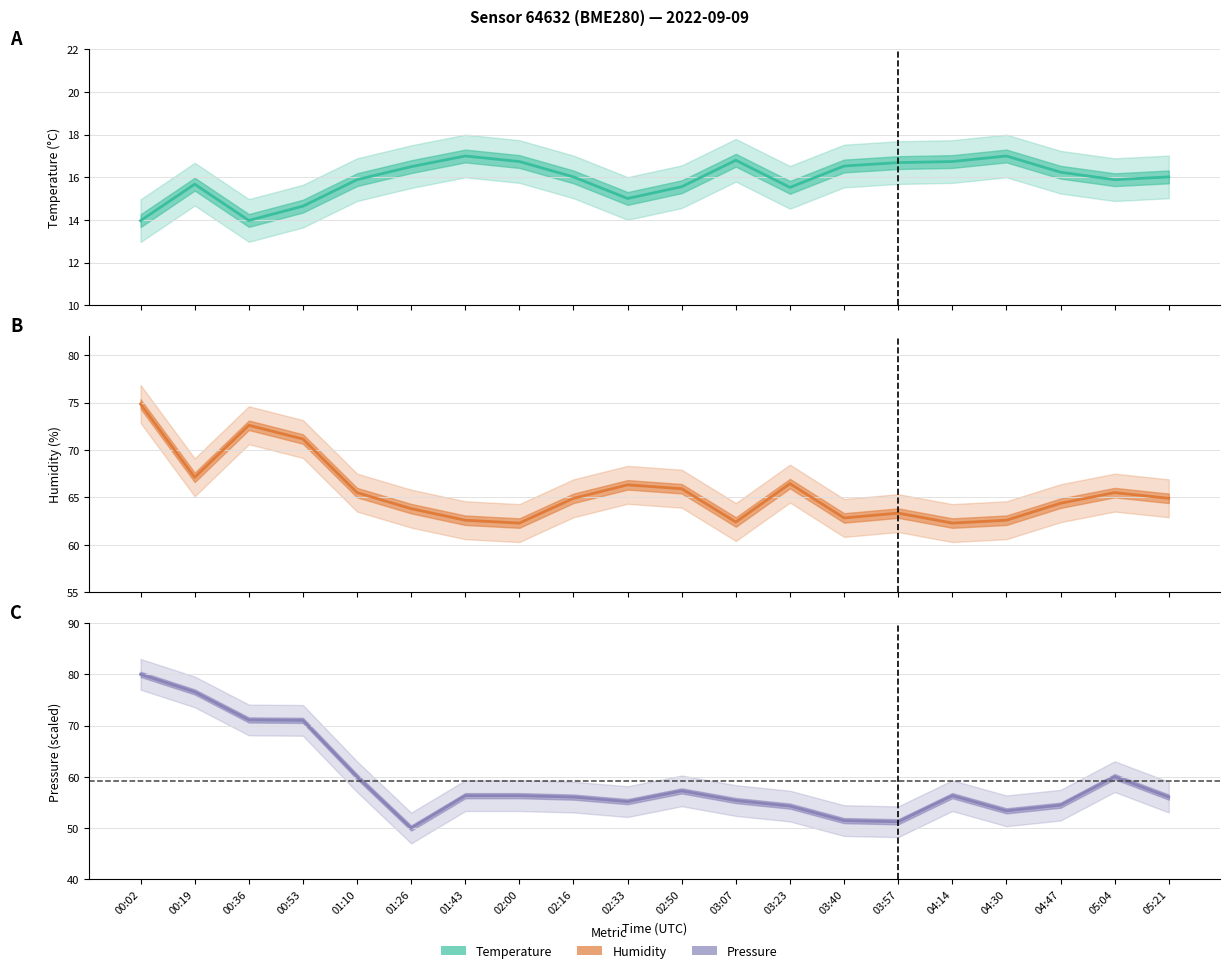

Reading left to right, what are all the values shown in this chart?

temperature: 00:02=14.0	00:19=15.7	00:36=14.0	00:53=14.7	01:10=15.9	01:26=16.5	01:43=17.0	02:00=16.7	02:16=16.0	02:33=15.0	02:50=15.6	03:07=16.8	03:23=15.5	03:40=16.5	03:57=16.7	04:14=16.7	04:30=17.0	04:47=16.2	05:04=15.9	05:21=16.0
humidity: 00:02=74.8	00:19=67.1	00:36=72.6	00:53=71.2	01:10=65.5	01:26=63.8	01:43=62.6	02:00=62.3	02:16=64.9	02:33=66.3	02:50=65.9	03:07=62.4	03:23=66.5	03:40=62.8	03:57=63.4	04:14=62.3	04:30=62.6	04:47=64.4	05:04=65.5	05:21=64.9
pressure (scaled): 00:02=80.0	00:19=76.6	00:36=71.1	00:53=71.0	01:10=60.0	01:26=50.0	01:43=56.3	02:00=56.3	02:16=56.0	02:33=55.2	02:50=57.2	03:07=55.4	03:23=54.3	03:40=51.4	03:57=51.2	04:14=56.3	04:30=53.4	04:47=54.5	05:04=60.0	05:21=56.0